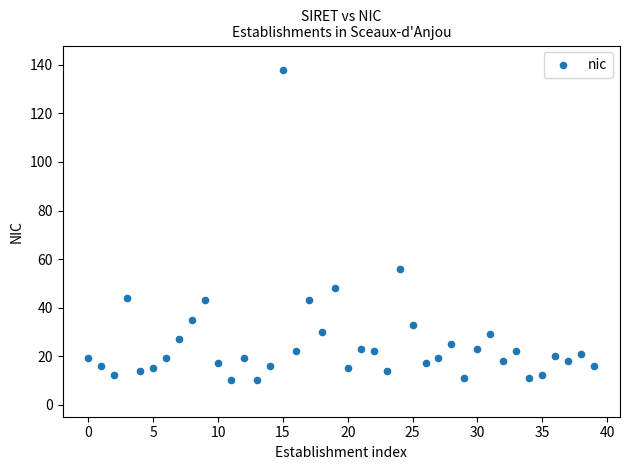

What Y value in the scatter plot is closest to 74?

56